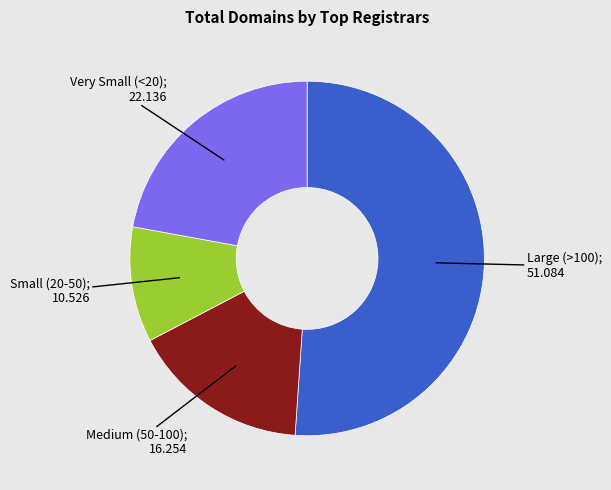

Is there any slice that represents more than half of the pie?

Yes